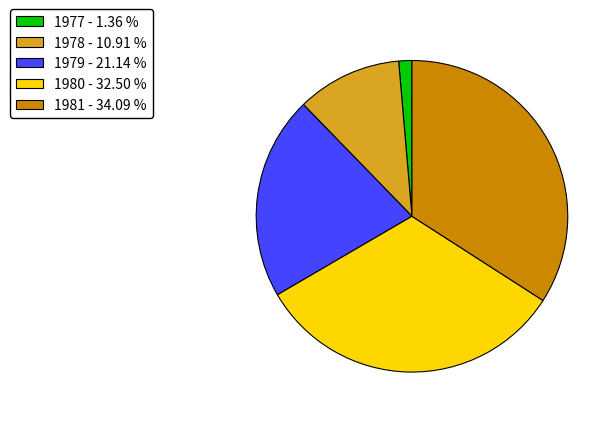

Is the sum of 1979 - 21.14 % and 1977 - 1.36 % greater than half?

No